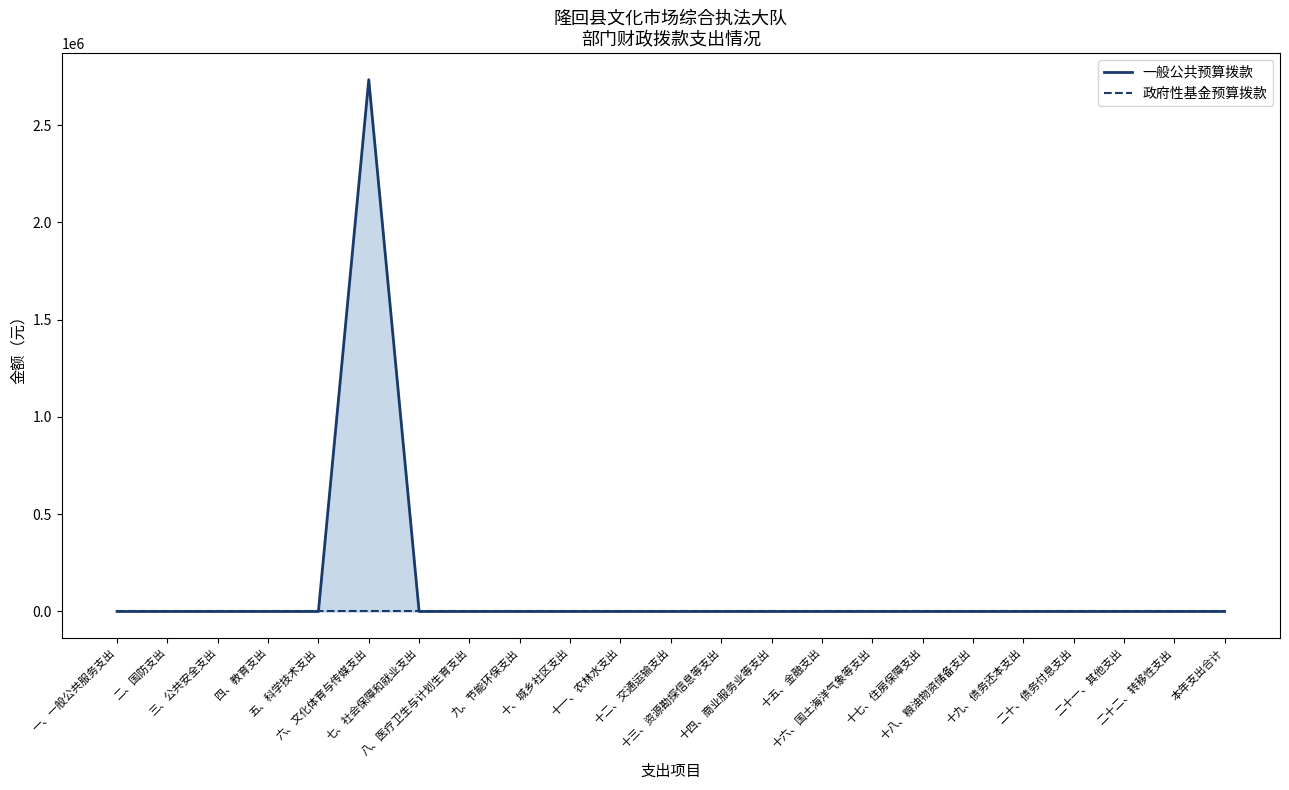

What is the label of the 14th point from the right?

十、城乡社区支出